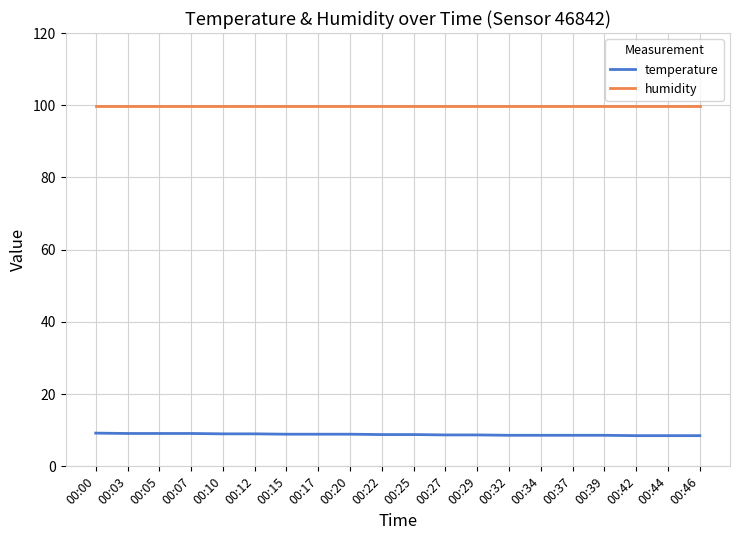

Is the value of temperature at 00:05 greater than the value of humidity at 00:05?

No